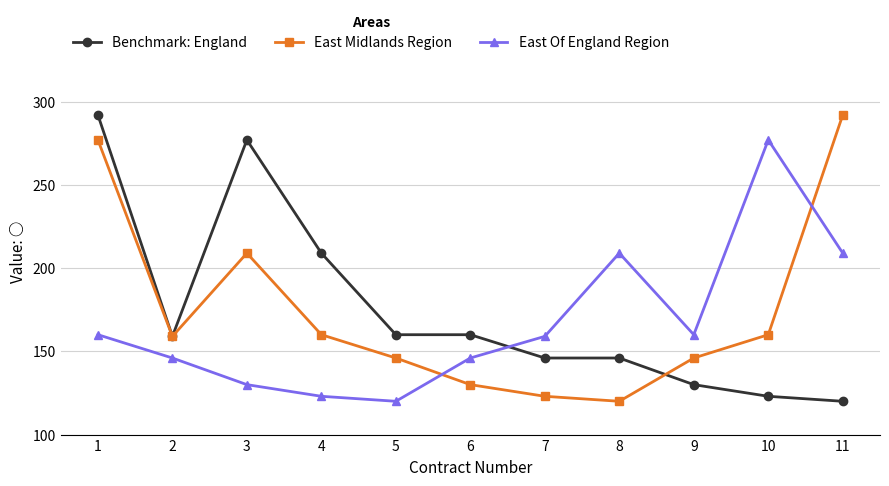

Reading left to right, what are all the values shown in this chart?

Benchmark: England: 1=292	2=159	3=277	4=209	5=160	6=160	7=146	8=146	9=130	10=123	11=120
East Midlands Region: 1=277	2=159	3=209	4=160	5=146	6=130	7=123	8=120	9=146	10=160	11=292
East Of England Region: 1=160	2=146	3=130	4=123	5=120	6=146	7=159	8=209	9=160	10=277	11=209